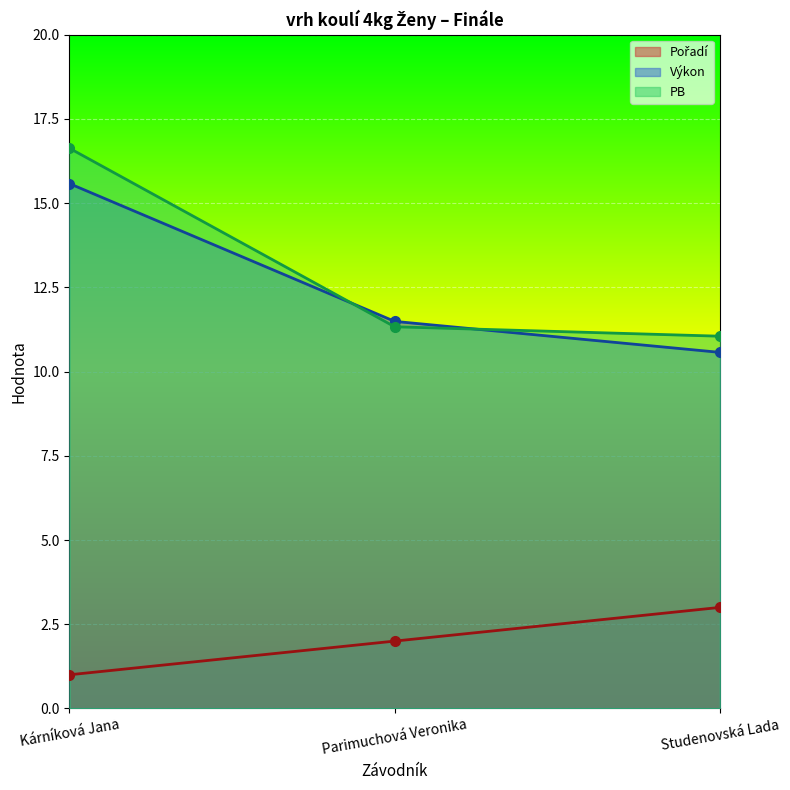

Reading left to right, list all the values displayed in this chart.

Pořadí: Kárníková Jana=1.0	Parimuchová Veronika=2.0	Studenovská Lada=3.0
Výkon: Kárníková Jana=15.6	Parimuchová Veronika=11.5	Studenovská Lada=10.6
PB: Kárníková Jana=16.6	Parimuchová Veronika=11.3	Studenovská Lada=11.1